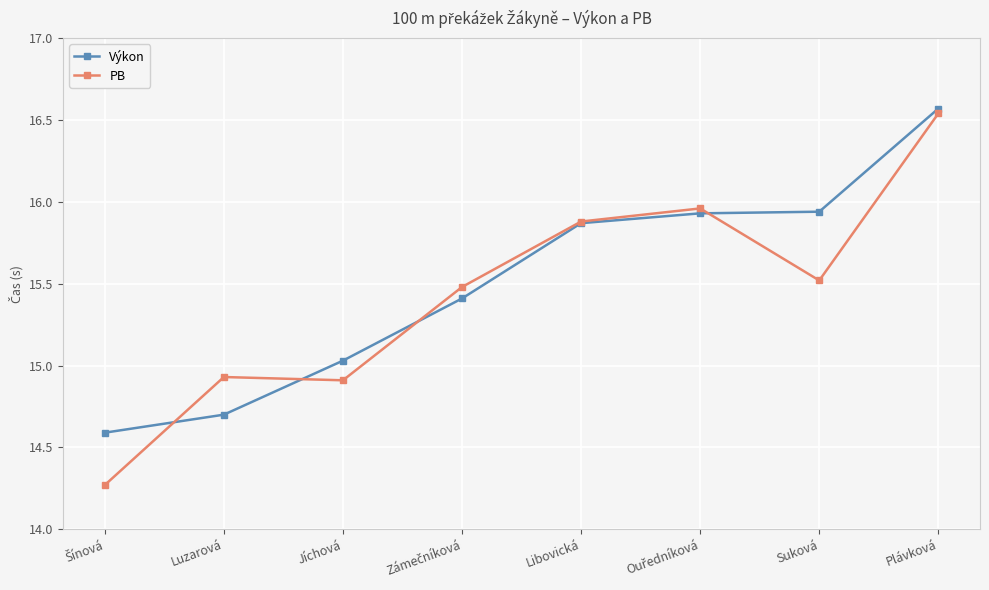

Which label corresponds to the largest value in the chart?

Plávková